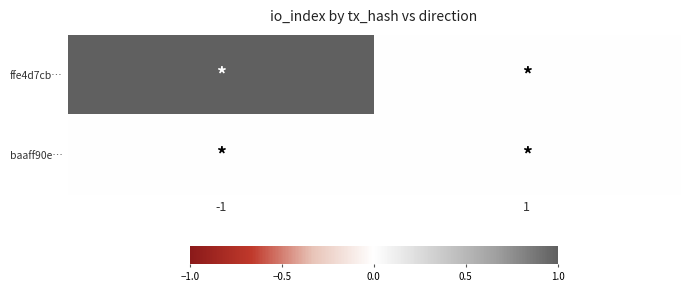

Reading left to right, transcribe all the data shown in this chart.

ffe4d7cb…: -1=1	1=0
baaff90e…: -1=0	1=0